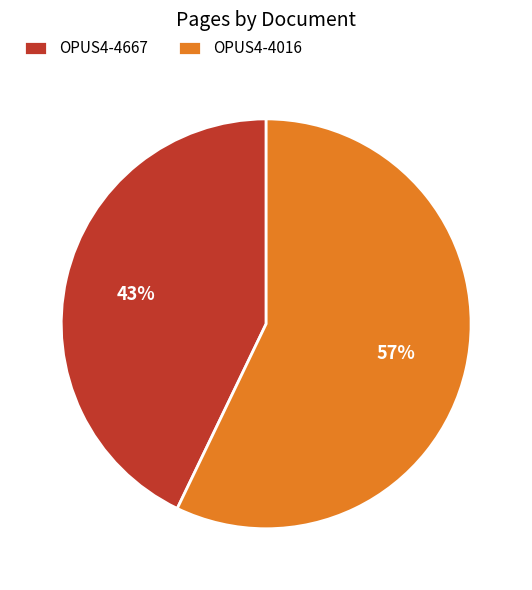

Approximately how many times larger is the value at OPUS4-4016 compared to OPUS4-4667?

1.3